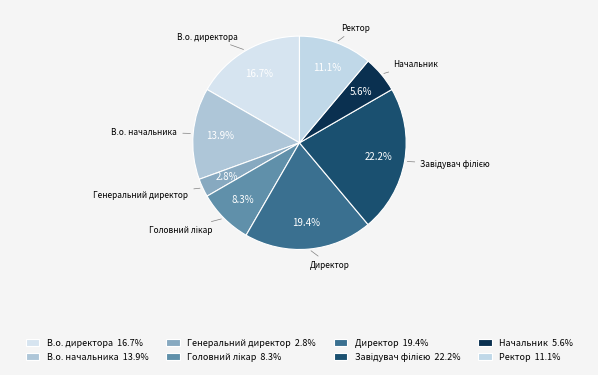

What is the ratio of the value at В.о. начальника to the value at Генеральний директор?

5.0